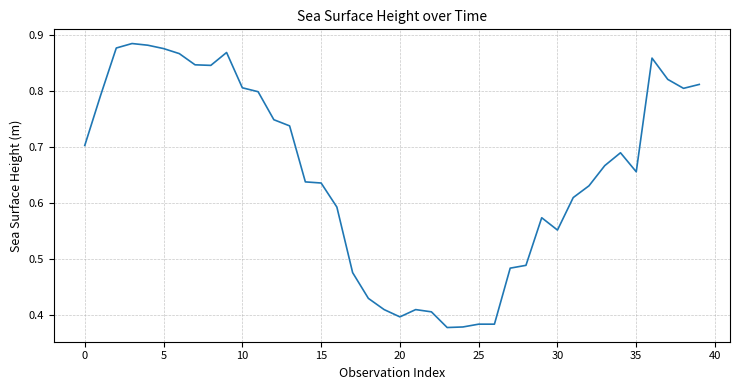

Where is the data nearest to the value 0?

23